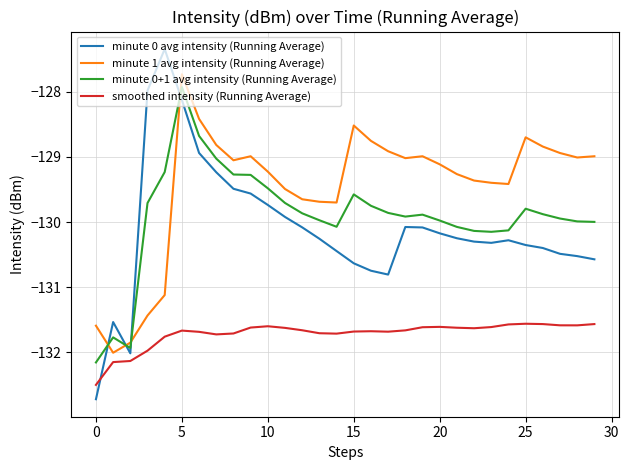

What is the greatest value displayed?

-127.3